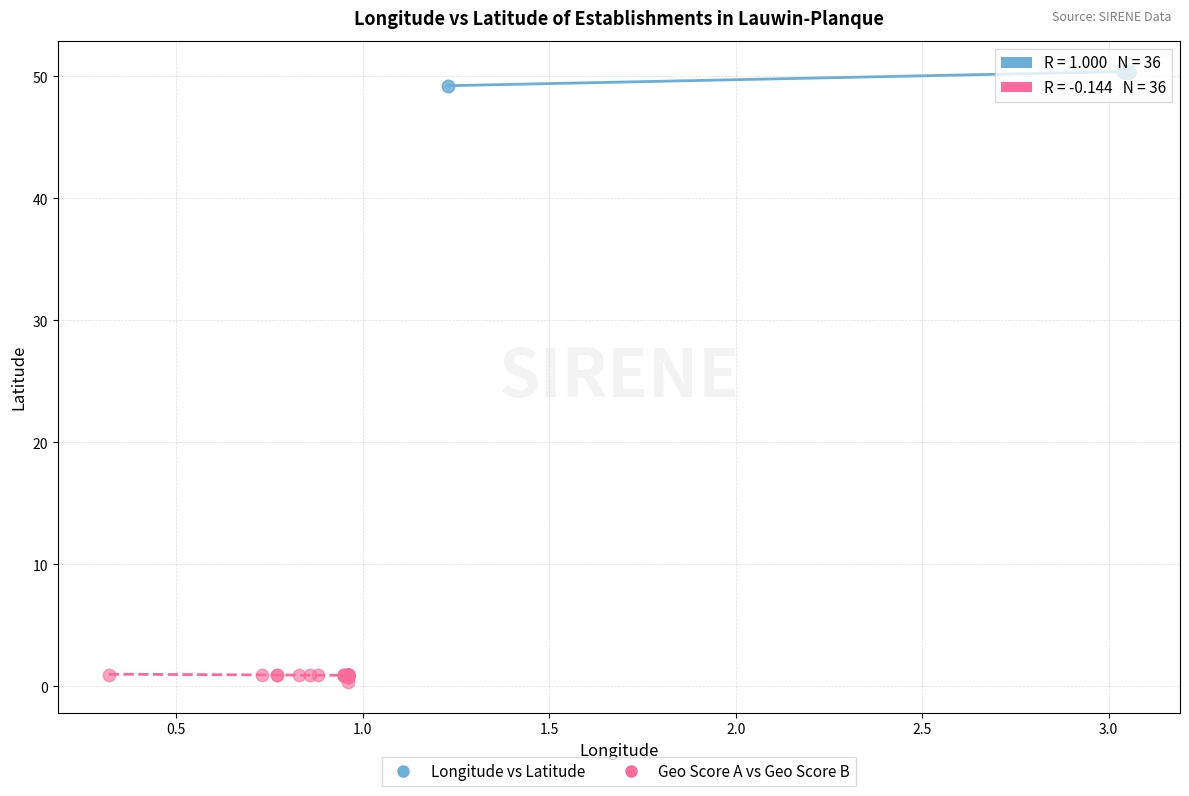

Which series contains the lowest Y value?

Geo Score A vs Geo Score B